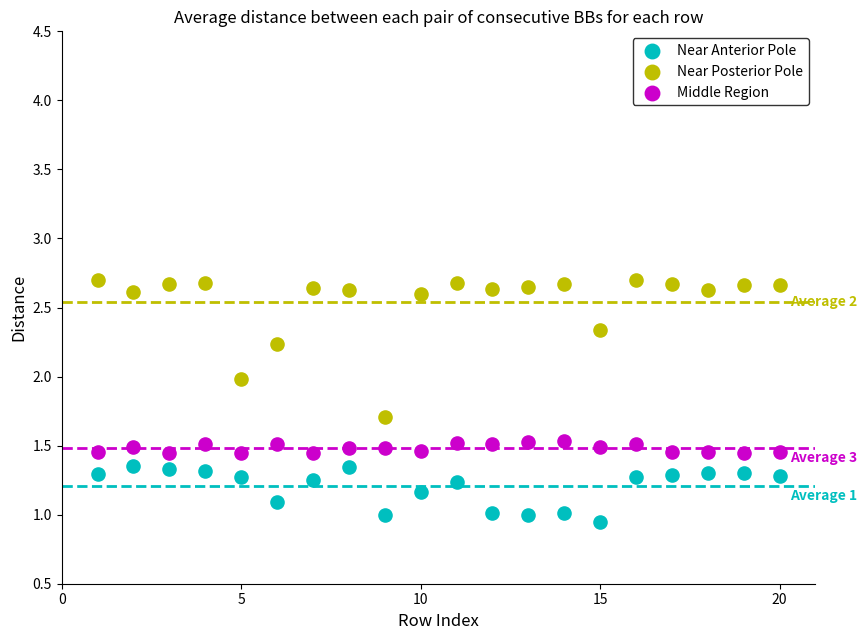

Which series has the largest Y range (max minus min)?

Near Posterior Pole